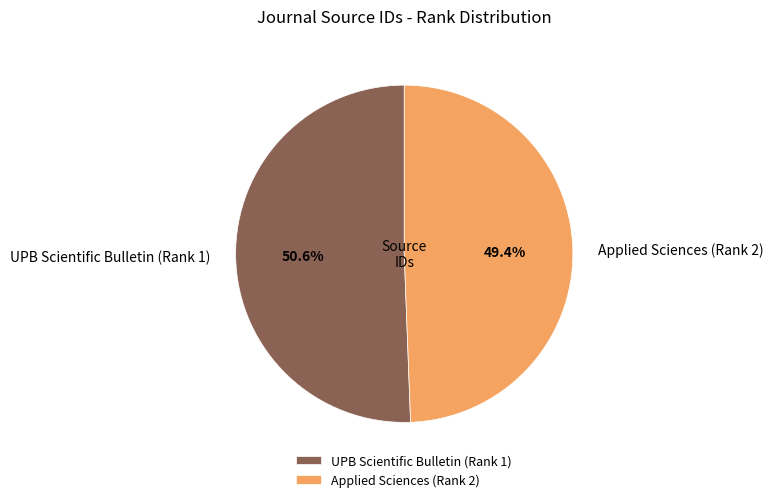

Count the number of slices in the pie.

2